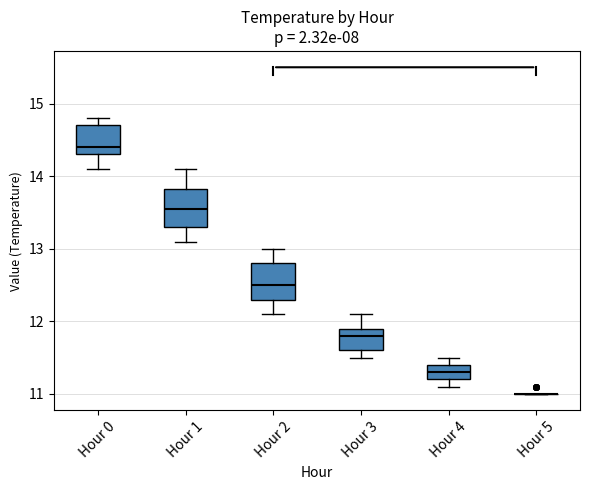

Reading left to right, read every box against the y-axis: the position of its median line, the range the box covers, and the ends of its whiskers. The values are not printed on the chart, so give them approximately, as read against the axis.

Hour 0: median 14.4, box 14.3 to 14.7, whiskers 14.1 to 14.8
Hour 1: median 13.6, box 13.3 to 13.8, whiskers 13.1 to 14.1
Hour 2: median 12.5, box 12.3 to 12.8, whiskers 12.1 to 13.0
Hour 3: median 11.8, box 11.6 to 11.9, whiskers 11.5 to 12.1
Hour 4: median 11.3, box 11.2 to 11.4, whiskers 11.1 to 11.5
Hour 5: box collapsed to a line at 11.0, whiskers 11.0 to 11.0